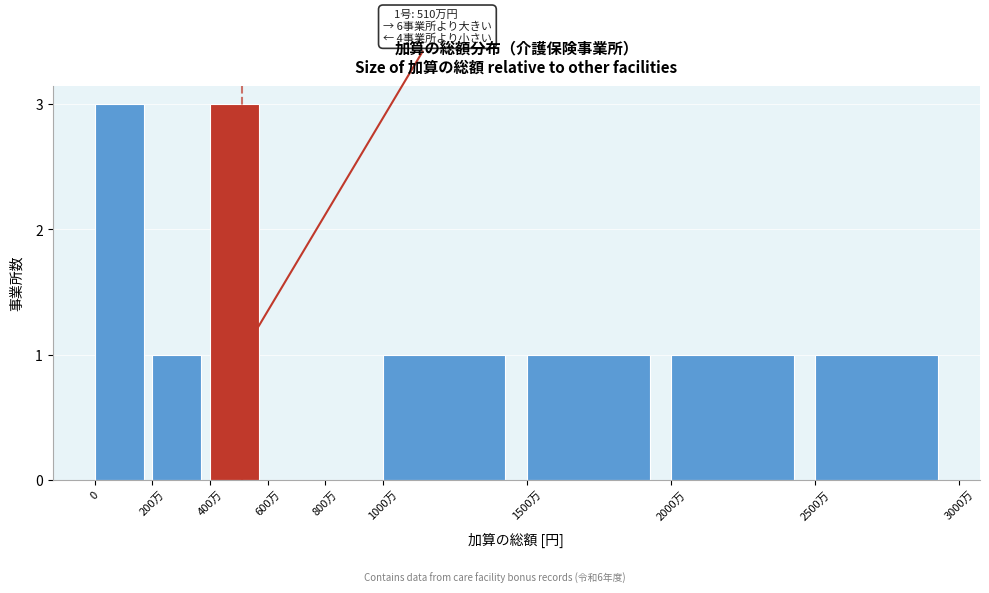

Reading left to right, extract all data points from this chart.

0=3	200万=1	400万=3	600万=0	800万=0	1000万=1	1500万=1	2000万=1	2500万=1